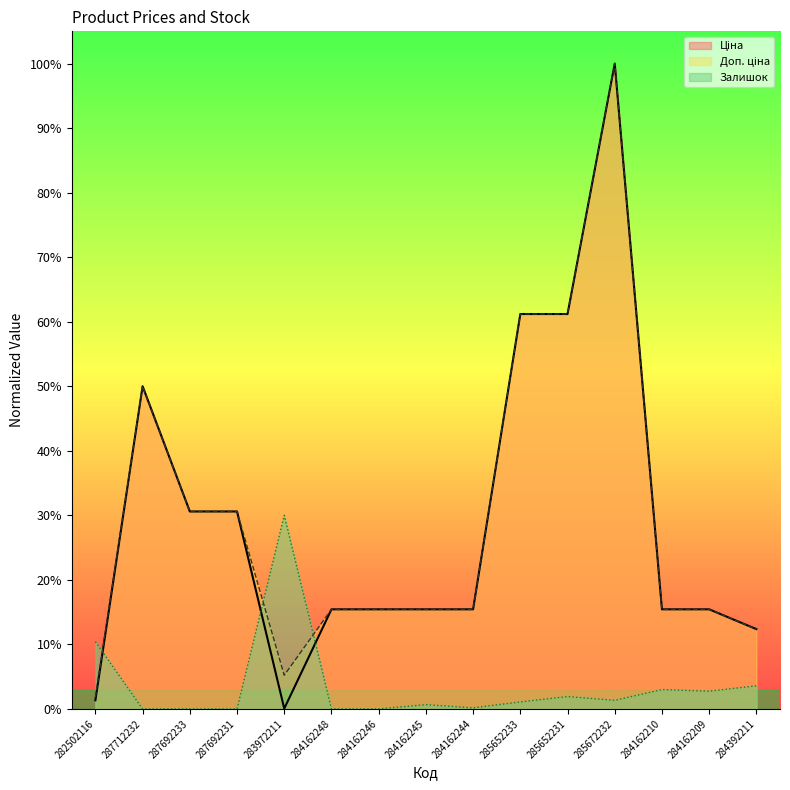

True or false: Доп. ціна has a value of 0.1 at 284162209.

False